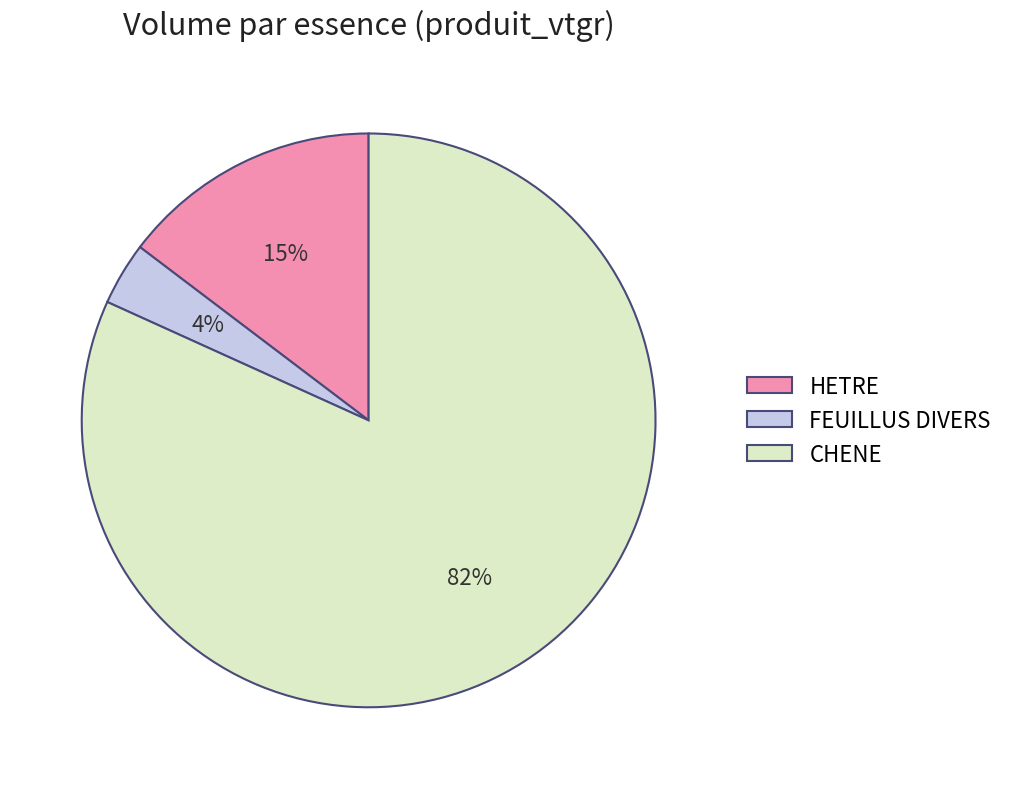

To the nearest percent, what percentage of the pie is FEUILLUS DIVERS?

4%